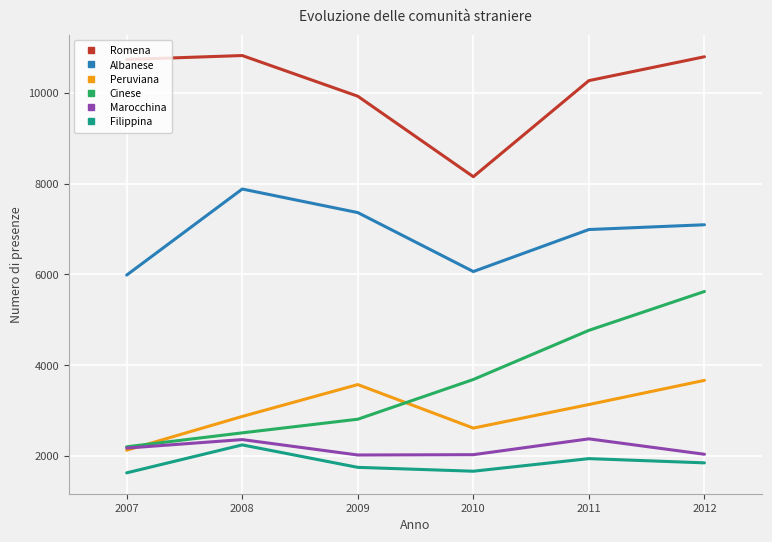

Is the value of Marocchina at 2008 greater than the value of Romena at 2009?

No